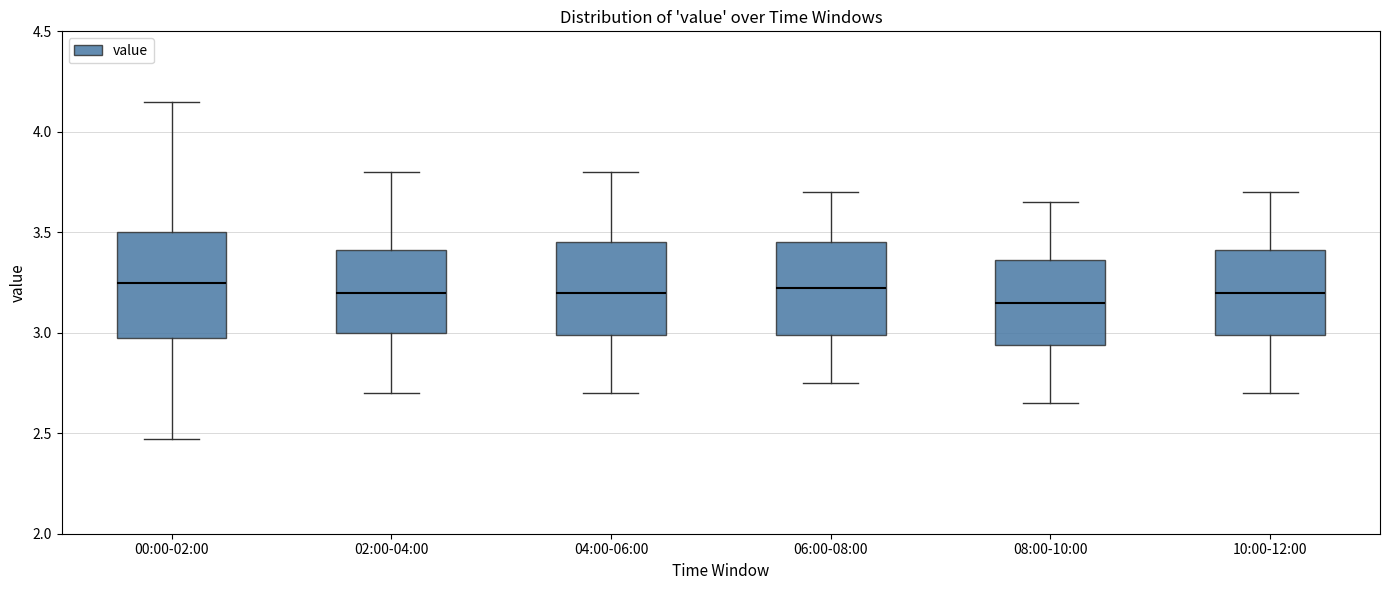

Which box is the tallest, from its lower edge to its upper edge?

00:00-02:00